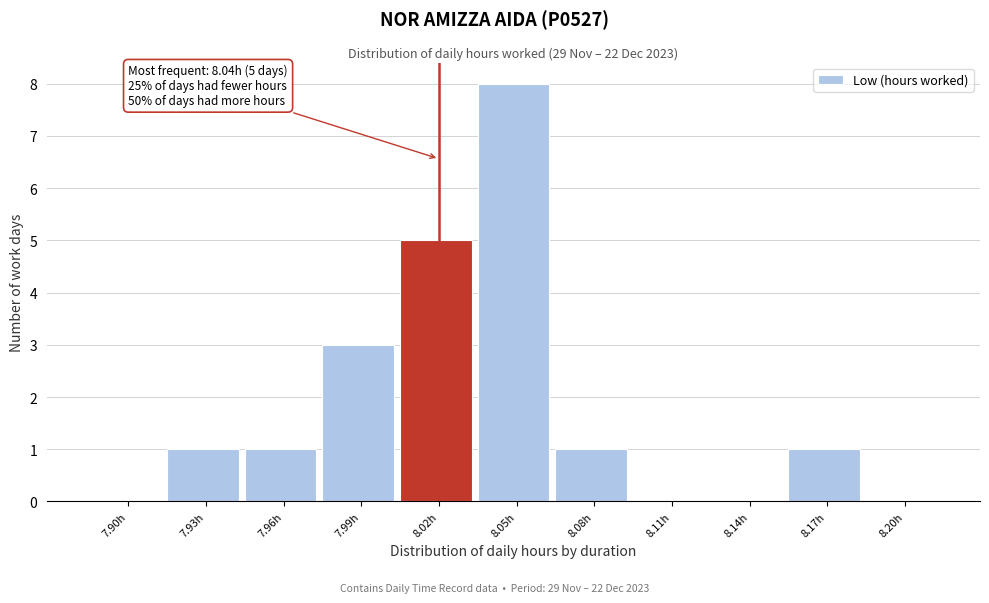

Reading left to right, extract all data points from this chart.

7.90h=0	7.93h=1	7.96h=1	7.99h=3	8.02h=5	8.05h=8	8.08h=1	8.11h=0	8.14h=0	8.17h=1	8.20h=0